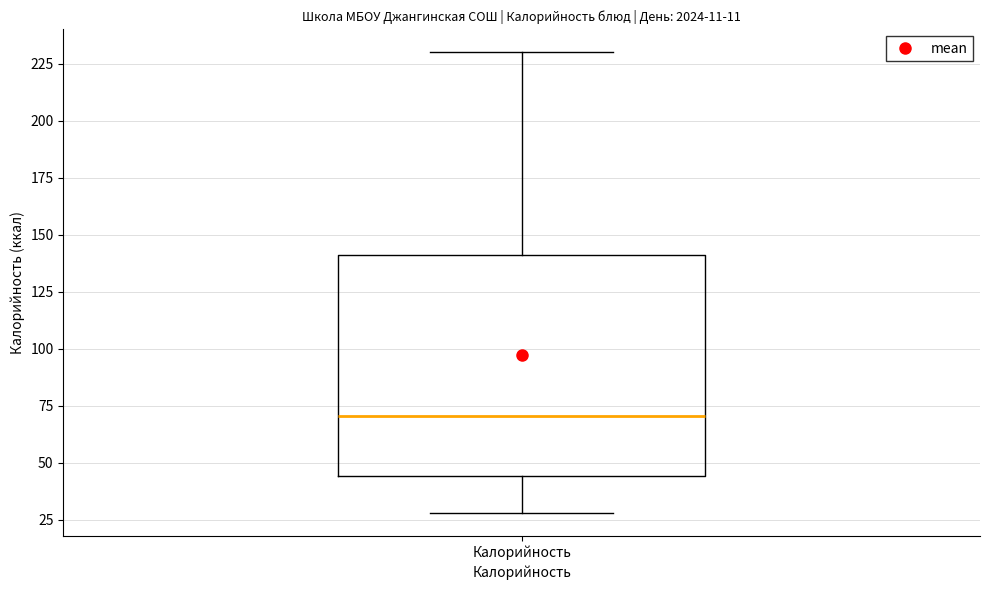

Transcribe this box plot: give where the median line is, the range the box spans, and where the two whiskers end, as read against the y-axis. The values are not printed on the chart, so give them approximately, as read against the axis.

median 70, box 45 to 140, whiskers 30 to 230